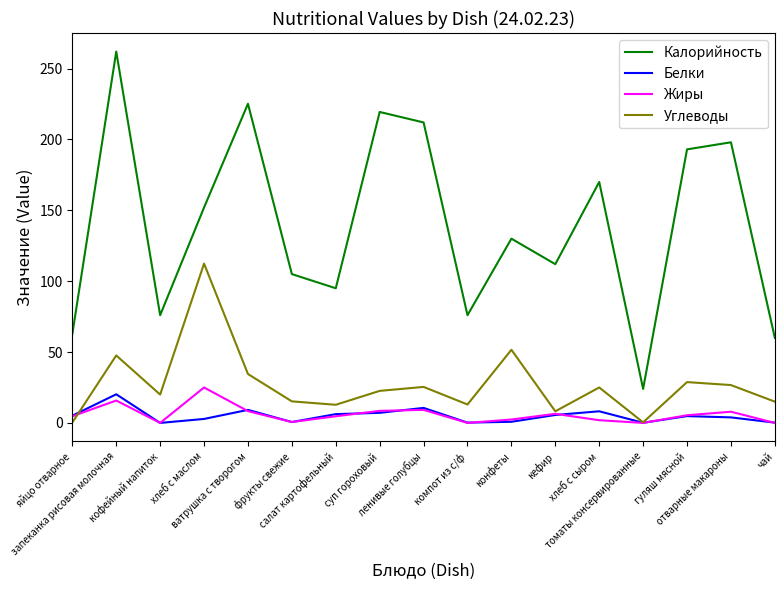

List the series in order of their peak value, highest first.

Калорийность, Углеводы, Жиры, Белки